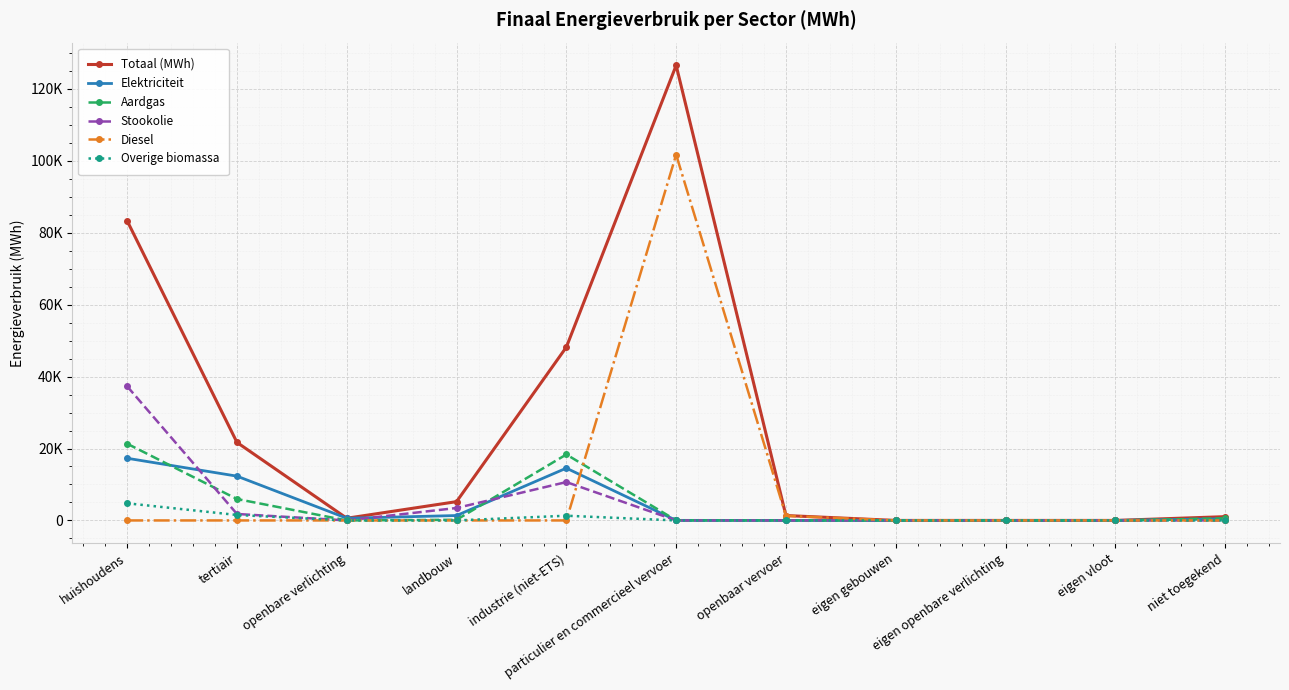

Is this an area chart (filled region under the line)?

No